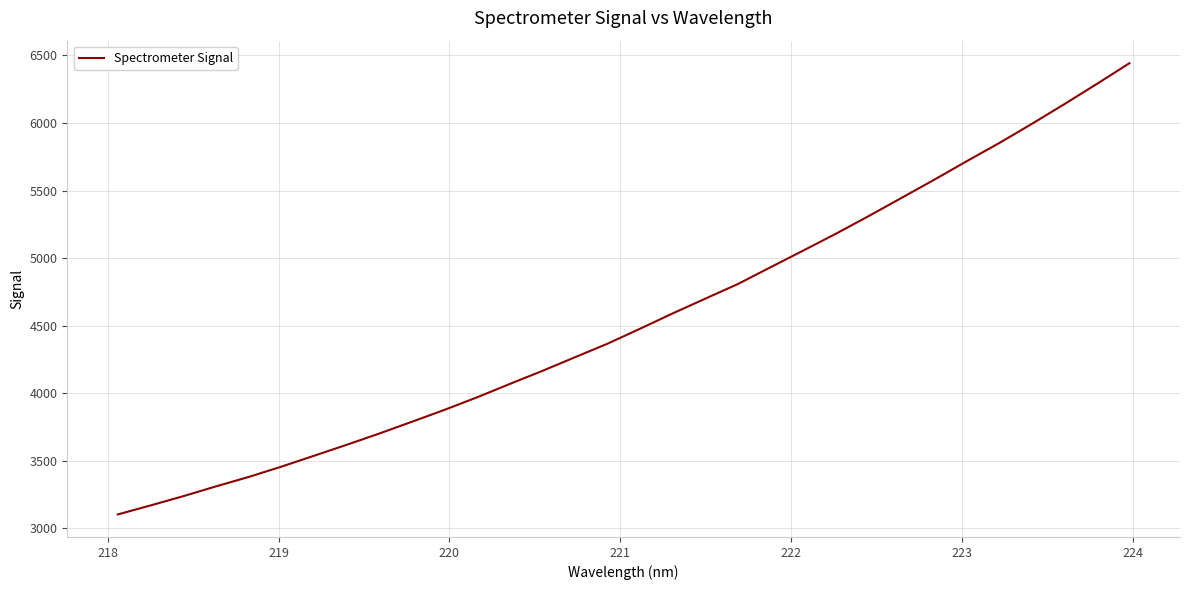

What is the maximum value shown in the chart?

6441.8